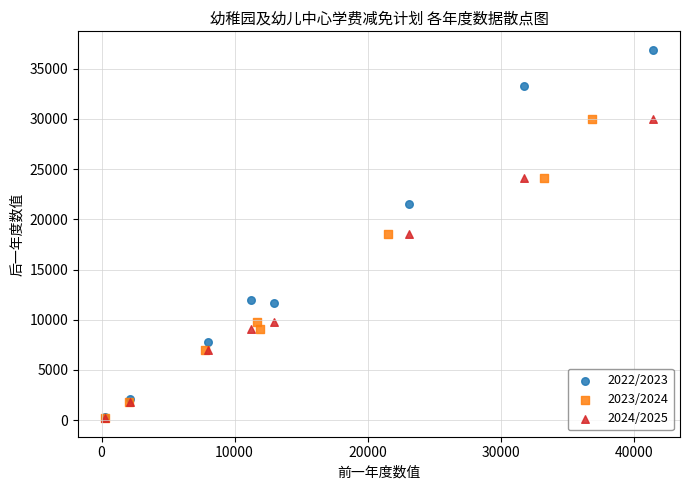

Which series has the widest spread of Y values?

2022/2023